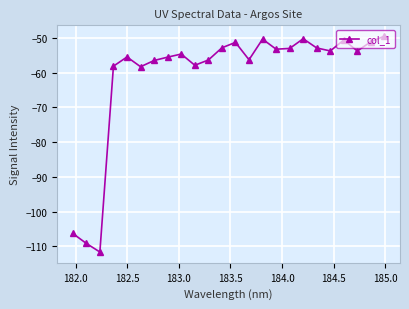

True or false: there are more than 0 points higher than both neighbors.

True